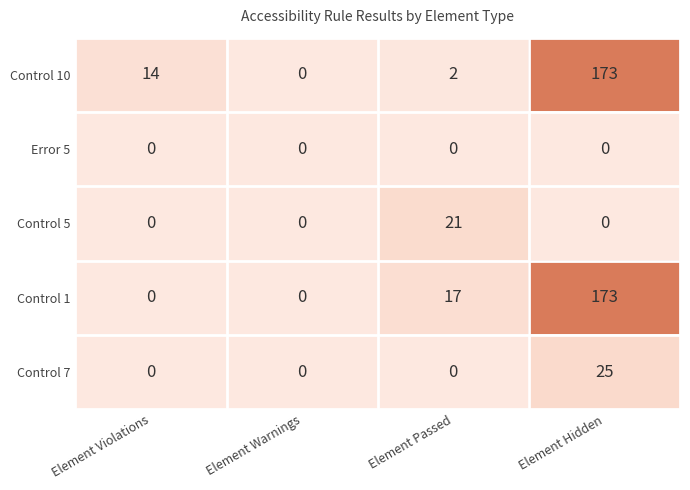

What is the approximate value of Control 10 at Element Violations, to the nearest 5?

15